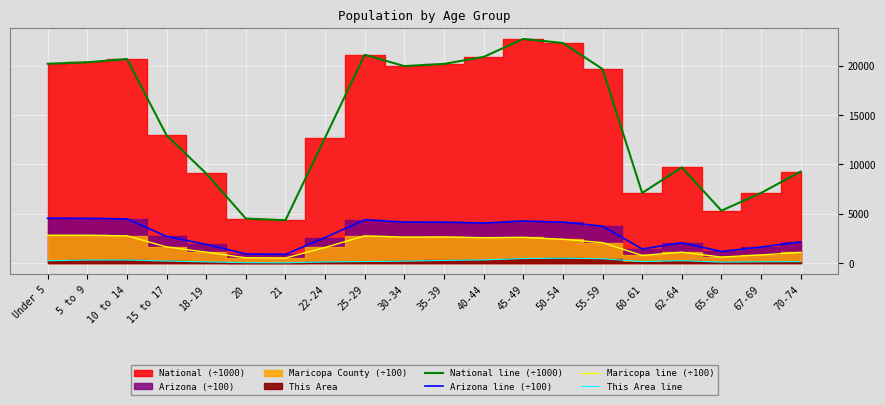

Where is the first local minimum for Arizona line (÷100)?

21